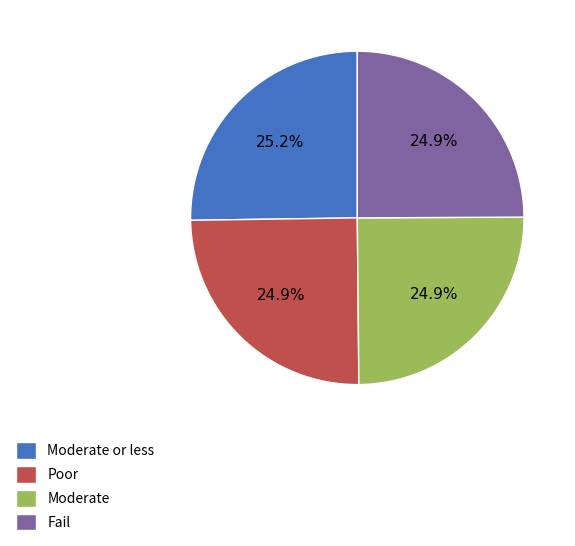

How many segments does this pie chart have?

4